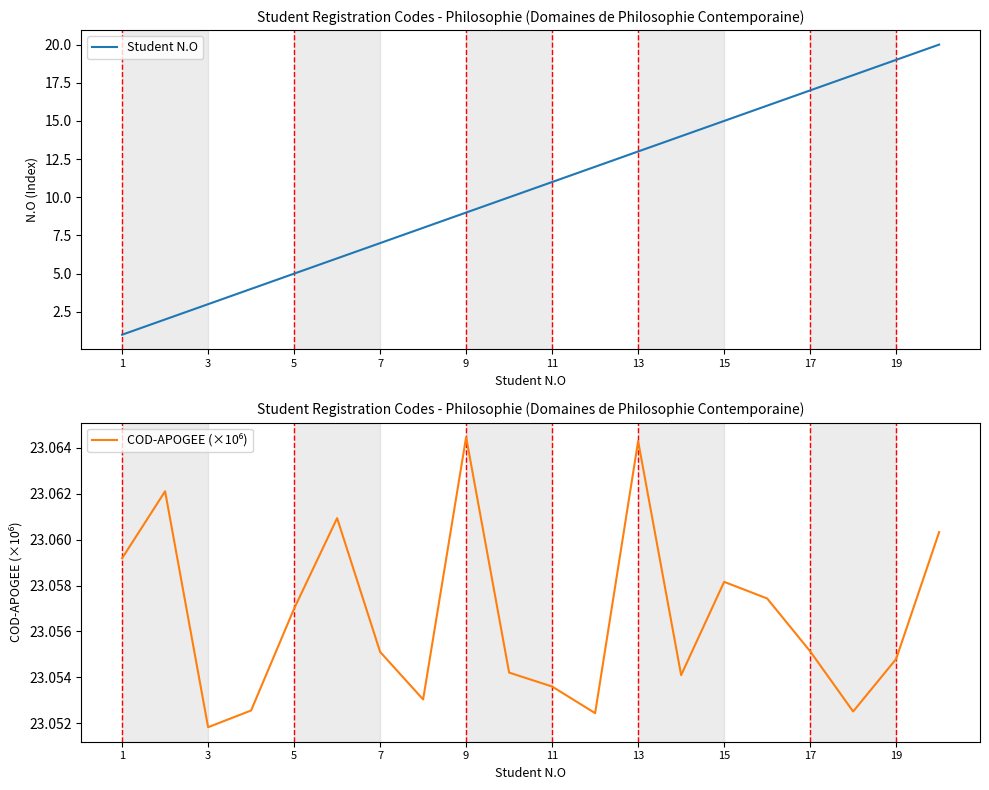

True or false: Student N.O and COD-APOGEE (×10⁶) intersect in this chart.

False